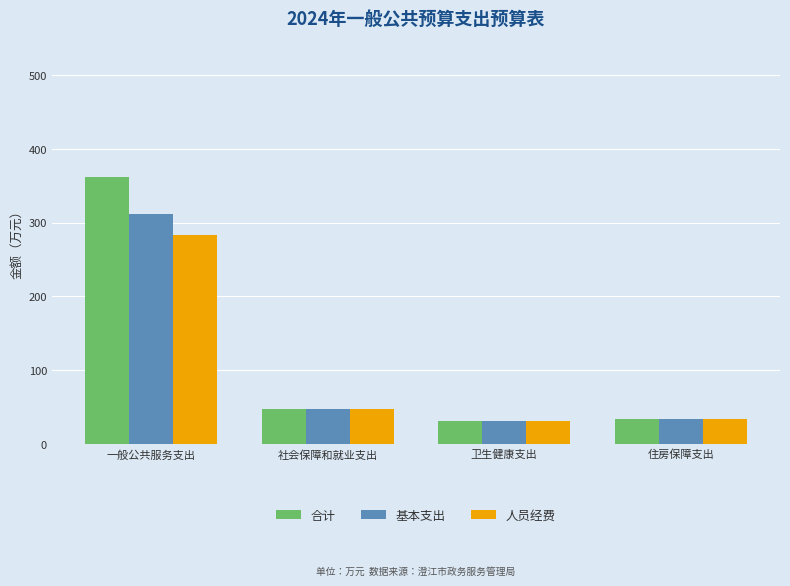

Are the bars grouped side by side (vs. stacked)?

Yes